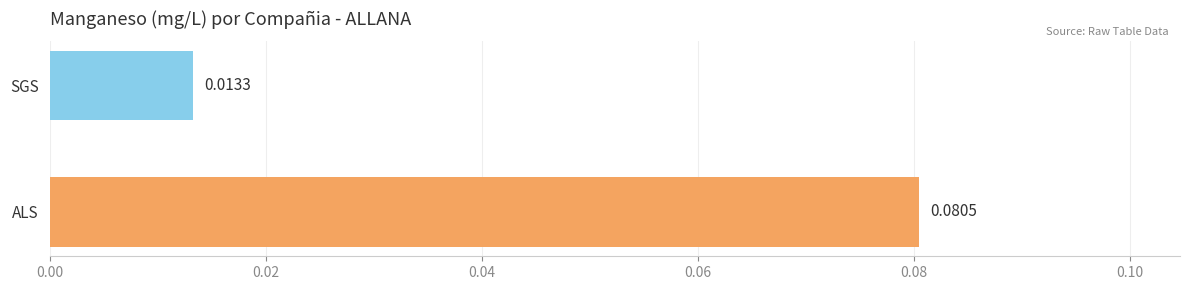

List the labels in order of value, largest first.

ALS, SGS